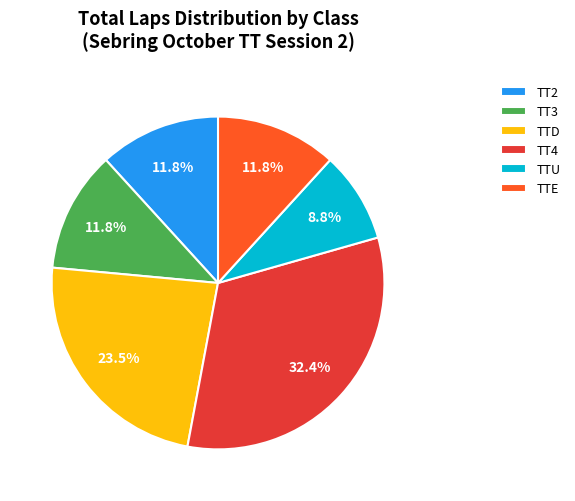

Which category has the smallest portion of the pie?

TTU